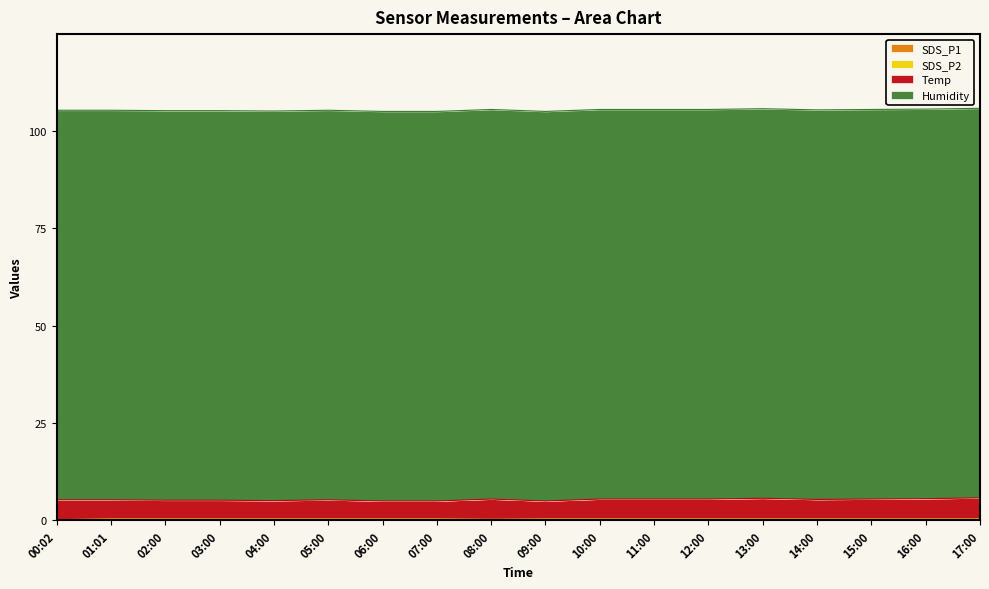

What is the maximum value shown in the chart?

0.4